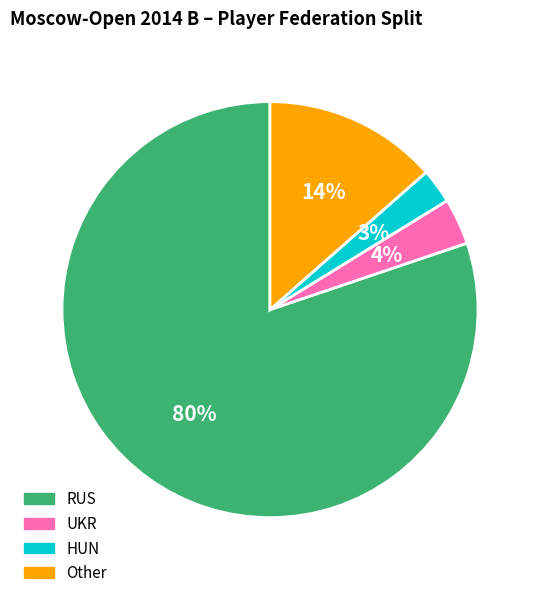

Which slice represents more than half of the pie?

RUS